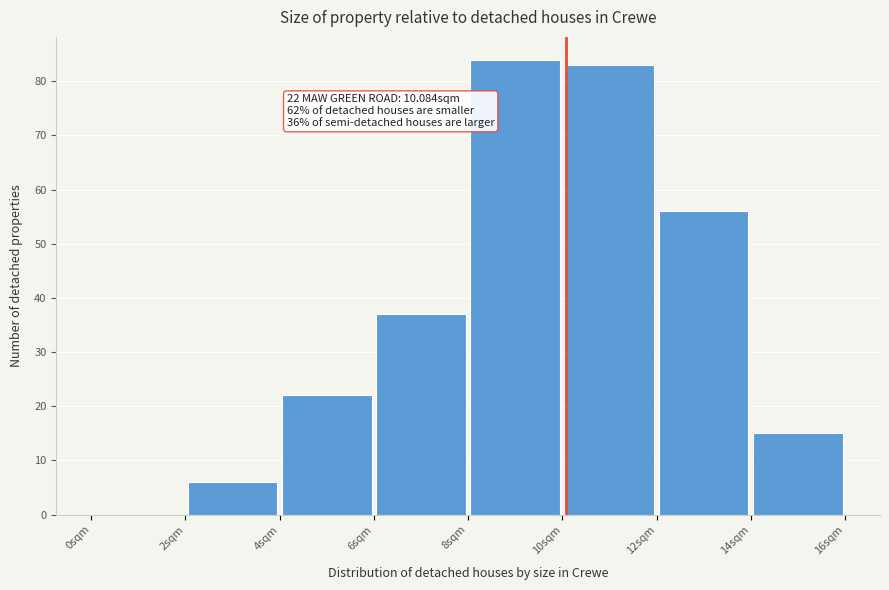

Which range on the x-axis has the tallest bar?

8 to 10